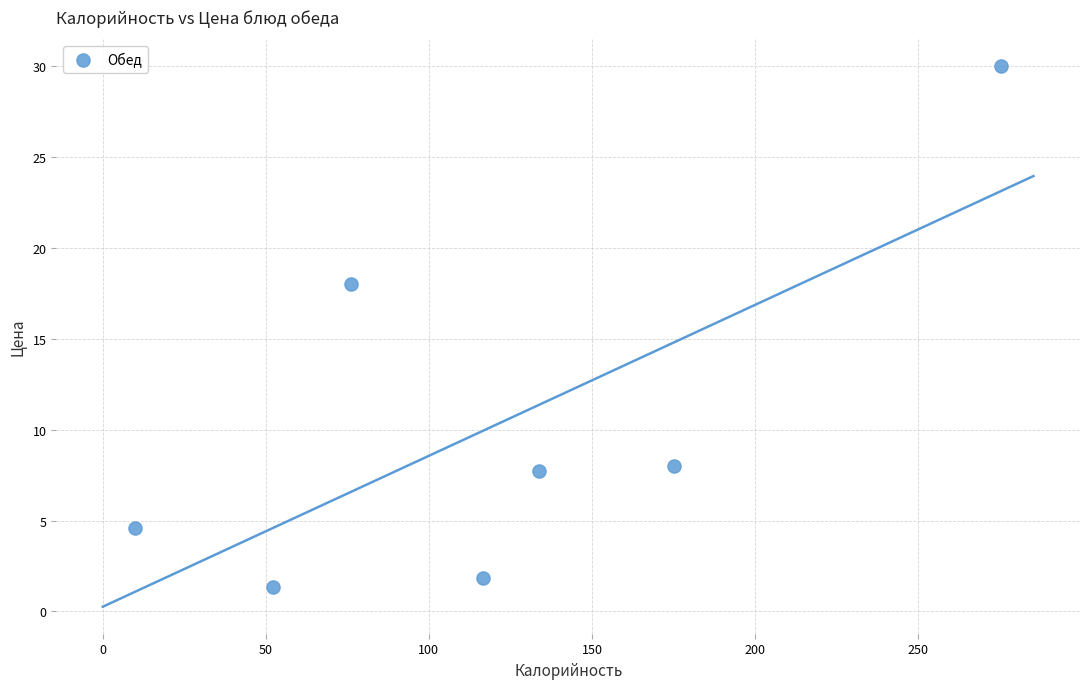

What Y value in the scatter plot is closest to 15?

18.0